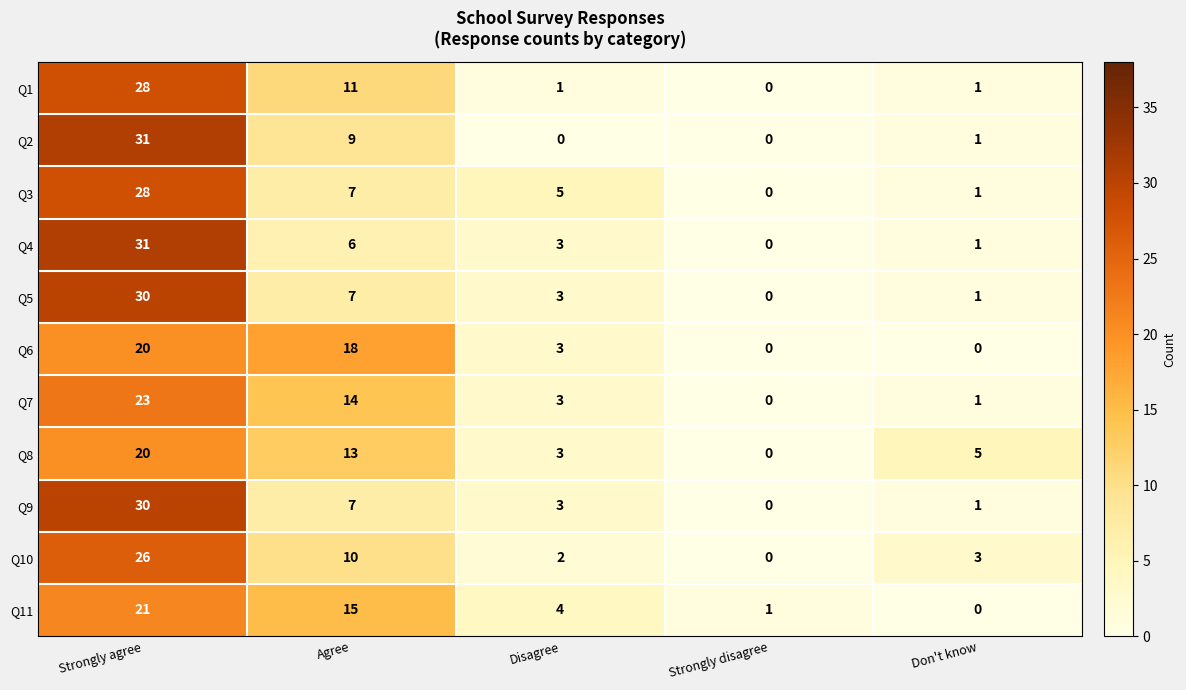

Count the number of categories in the chart.

5